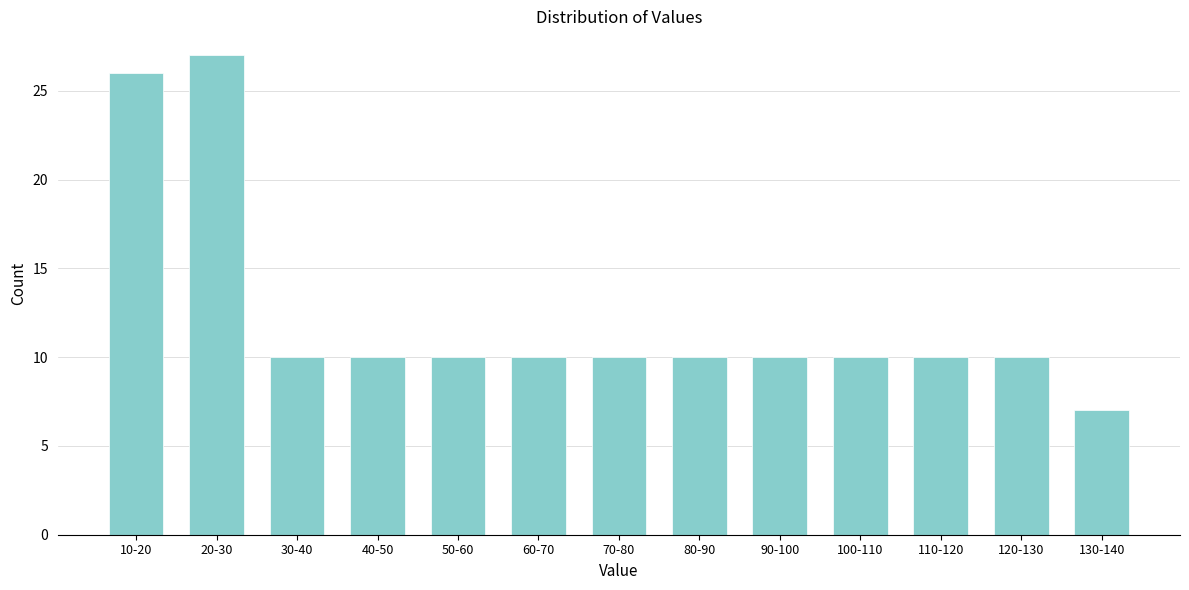

Reading right to left, extract all data points from this chart.

130-140=7	120-130=10	110-120=10	100-110=10	90-100=10	80-90=10	70-80=10	60-70=10	50-60=10	40-50=10	30-40=10	20-30=27	10-20=26